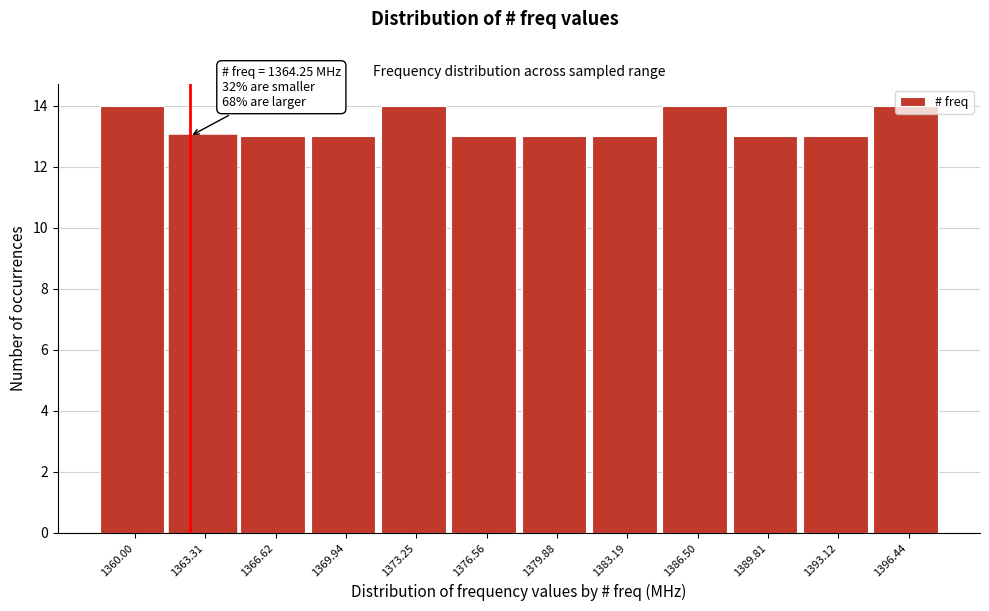

What is the average value?

13